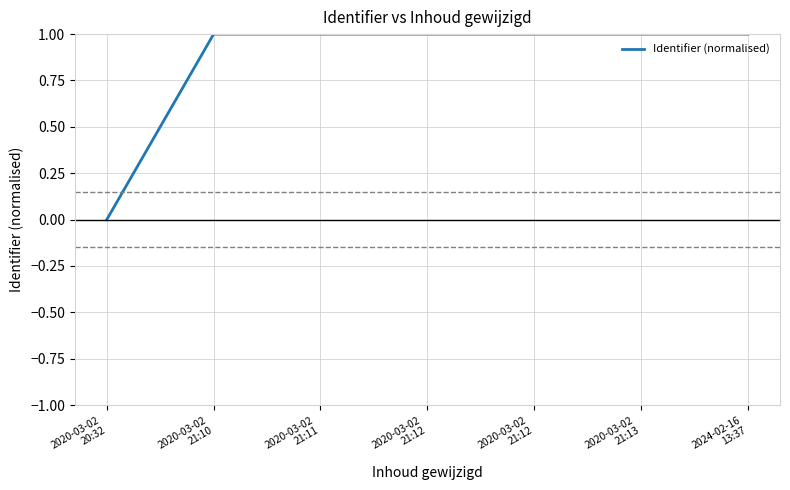

Reading left to right, transcribe all the data shown in this chart.

0.0	1.0	1.0	1.0	1.0	1.0	1.0